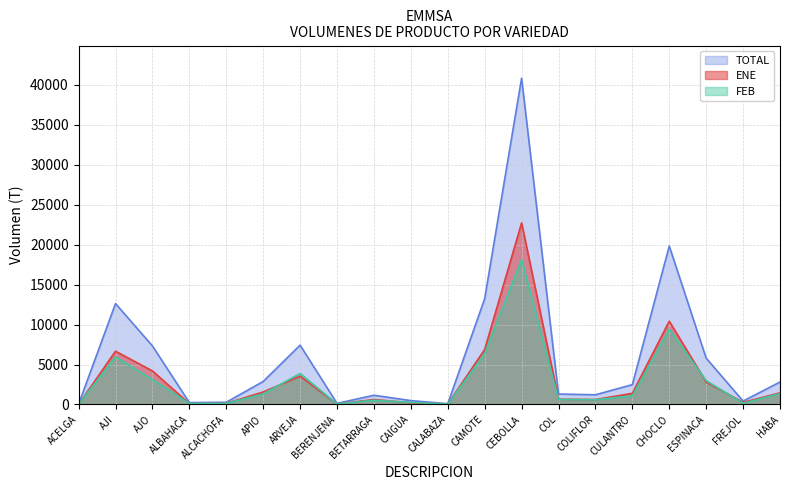

Where is the first local maximum for FEB?

AJI